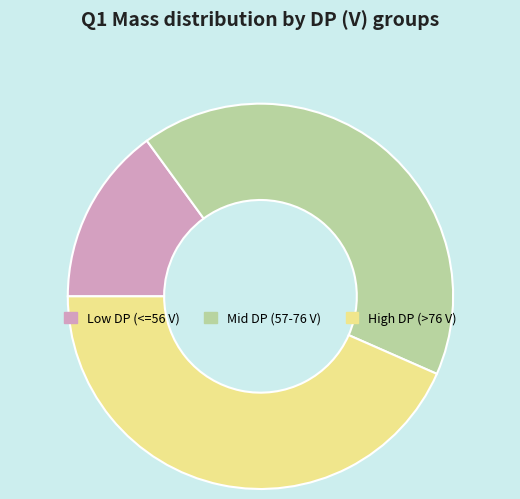

Rank the categories by value from highest to lowest.

High DP (>76 V), Mid DP (57-76 V), Low DP (<=56 V)